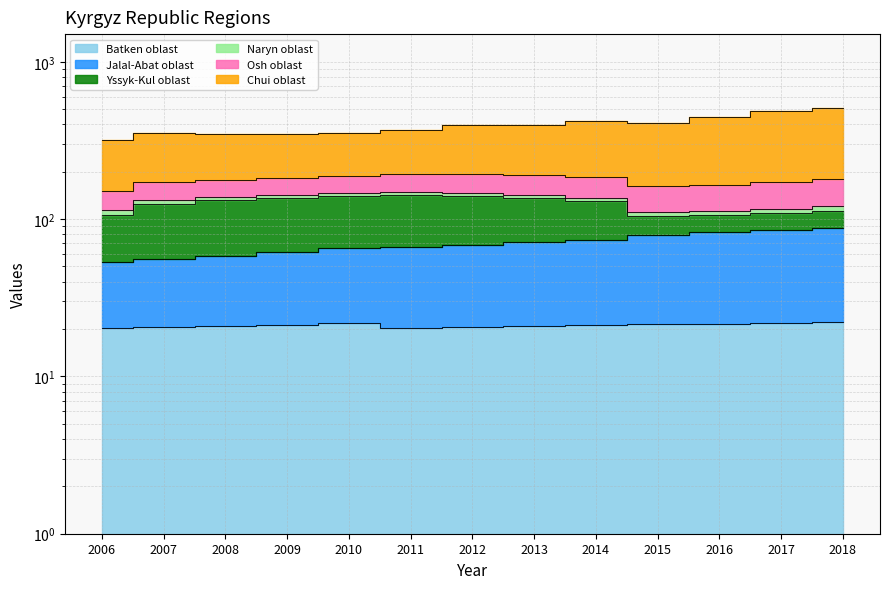

What is the spread (max minus min) of values at 2014?

401.8